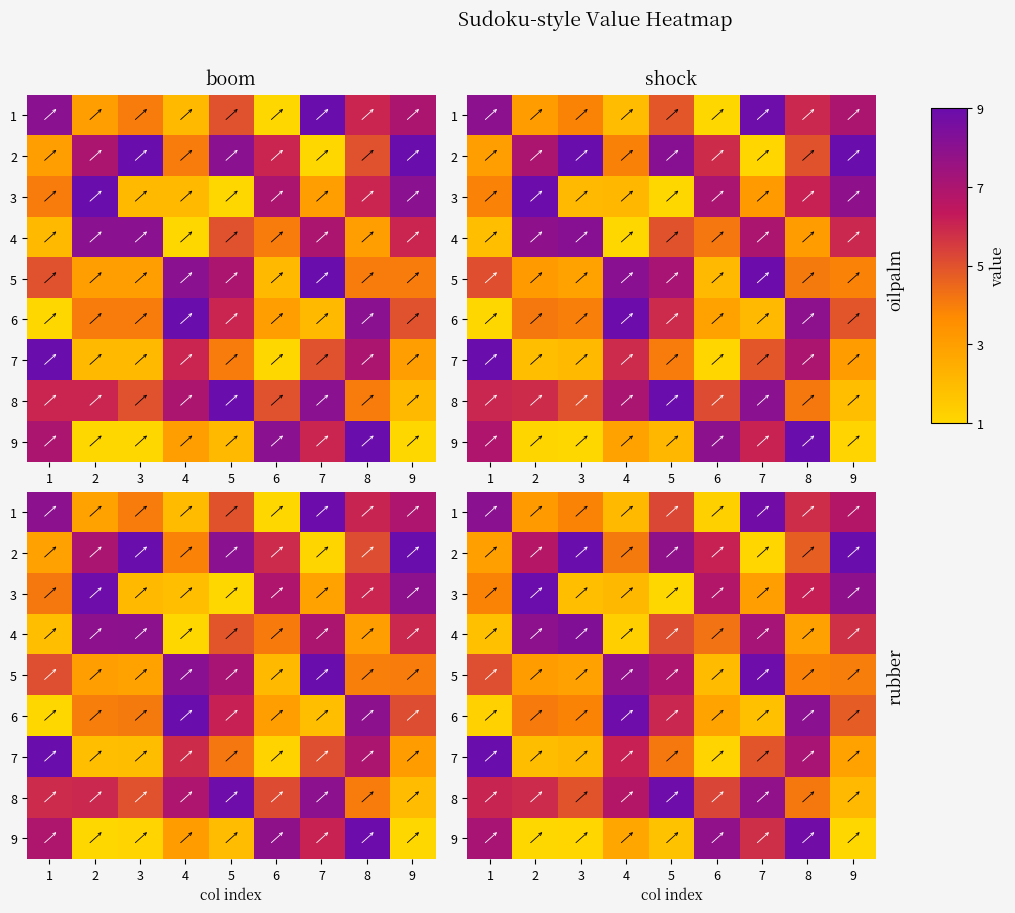

Is the value of row_7 at 2 greater than the value of row_3 at 5?

Yes